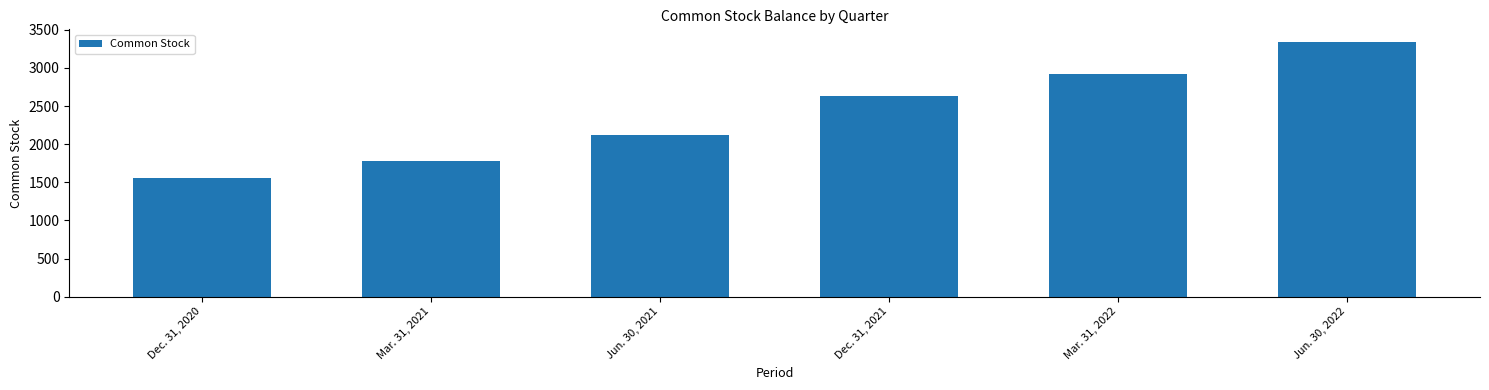

What is the greatest value displayed?

3340